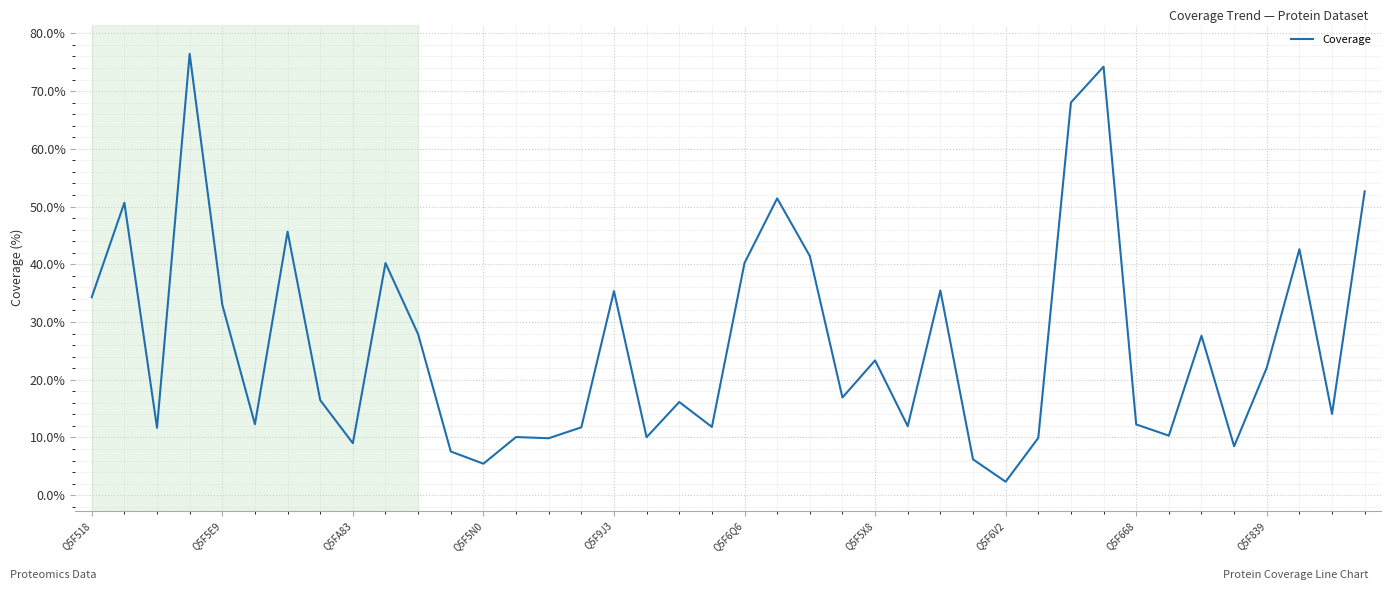

What is the smallest value displayed?

2.3